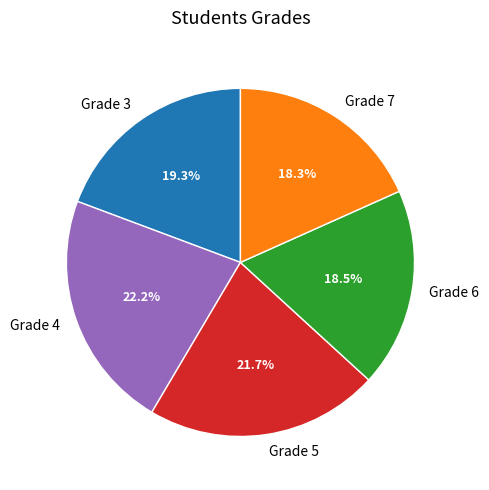

To the nearest percent, what portion does Grade 7 represent?

18%